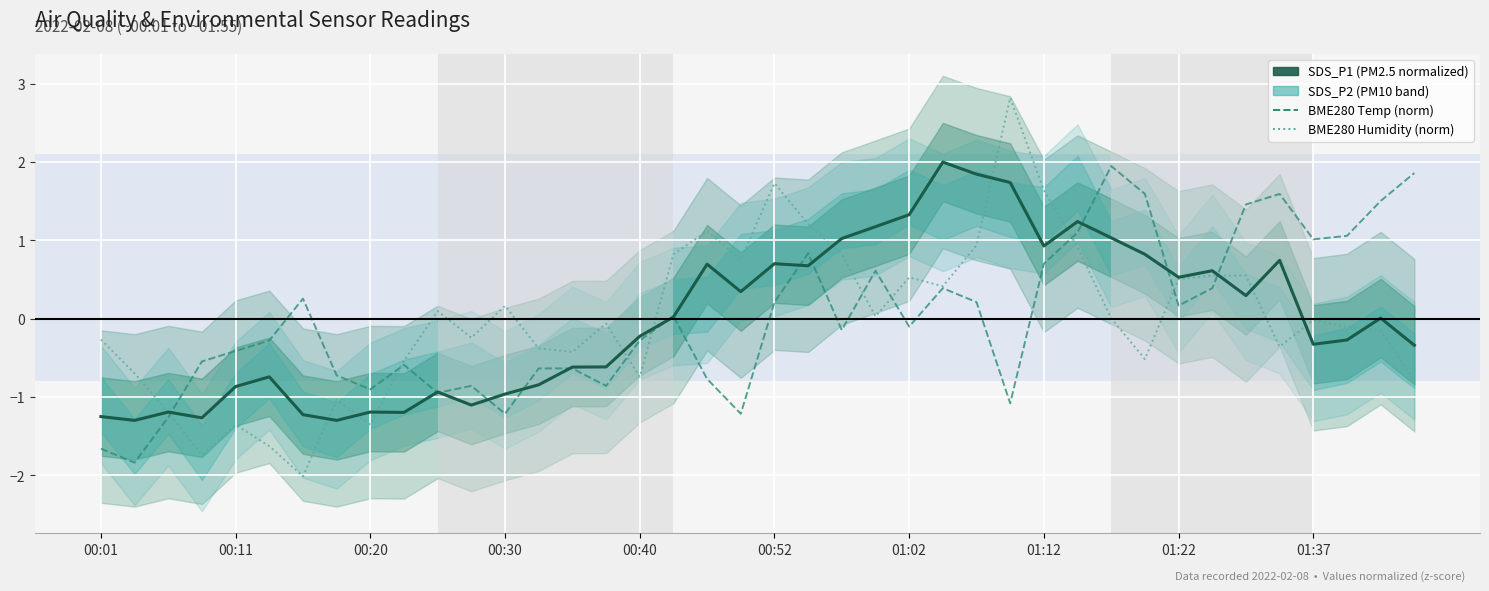

What is the smallest value displayed?

-2.0